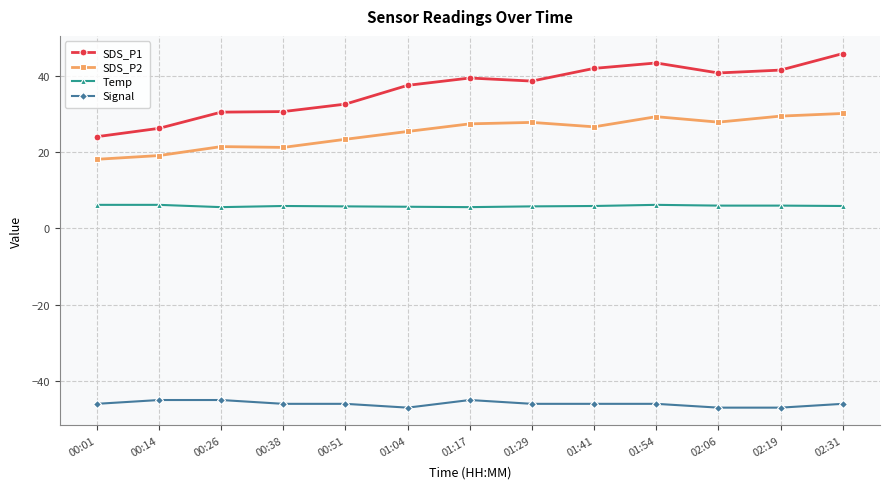

The value of SDS_P2 at 00:26 is 29.5. True or false?

False